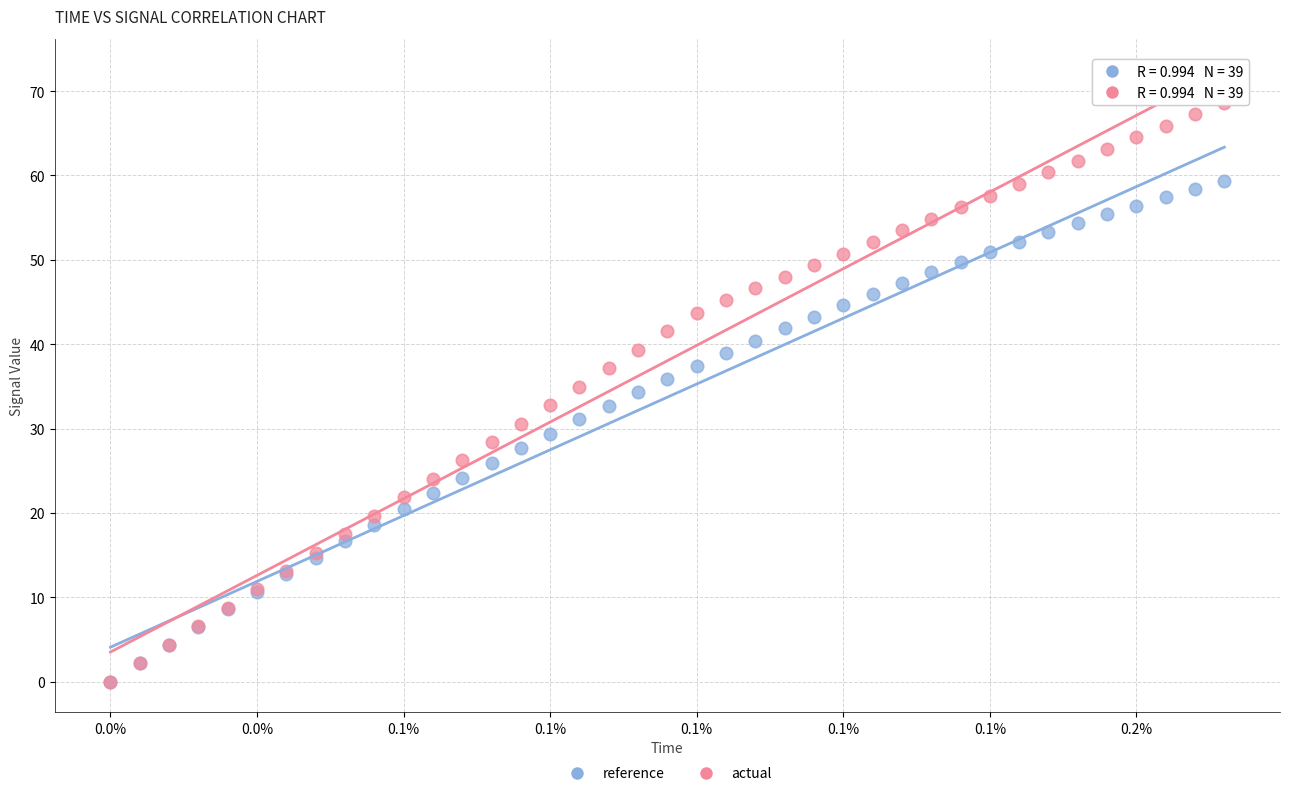

Which series has the widest spread of Y values?

actual